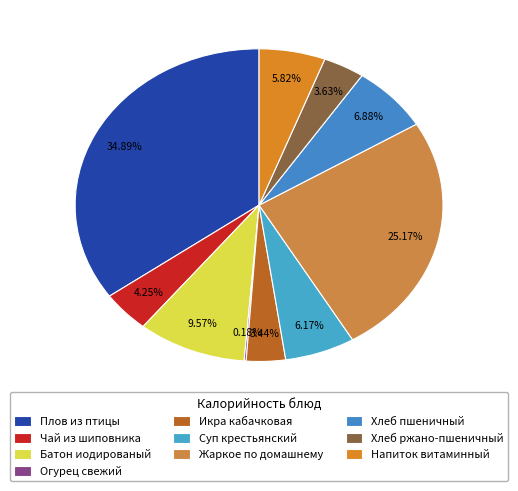

Combined, do Батон иодированый and Жаркое по домашнему account for over 50%?

No